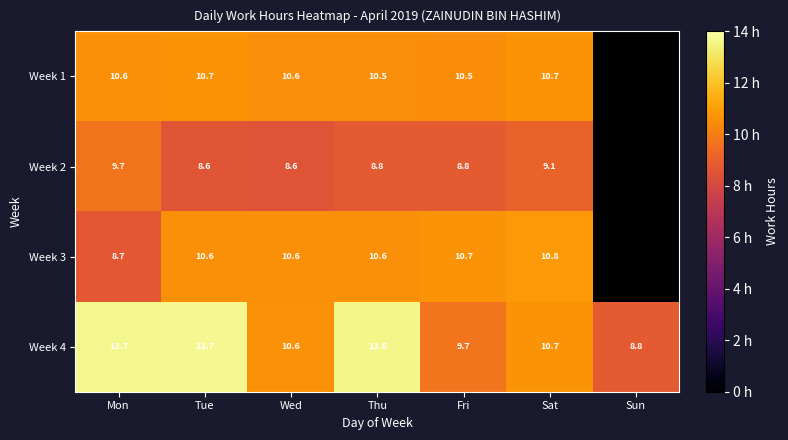

Is the value of Week 2 at Thu greater than the value of Week 3 at Thu?

No